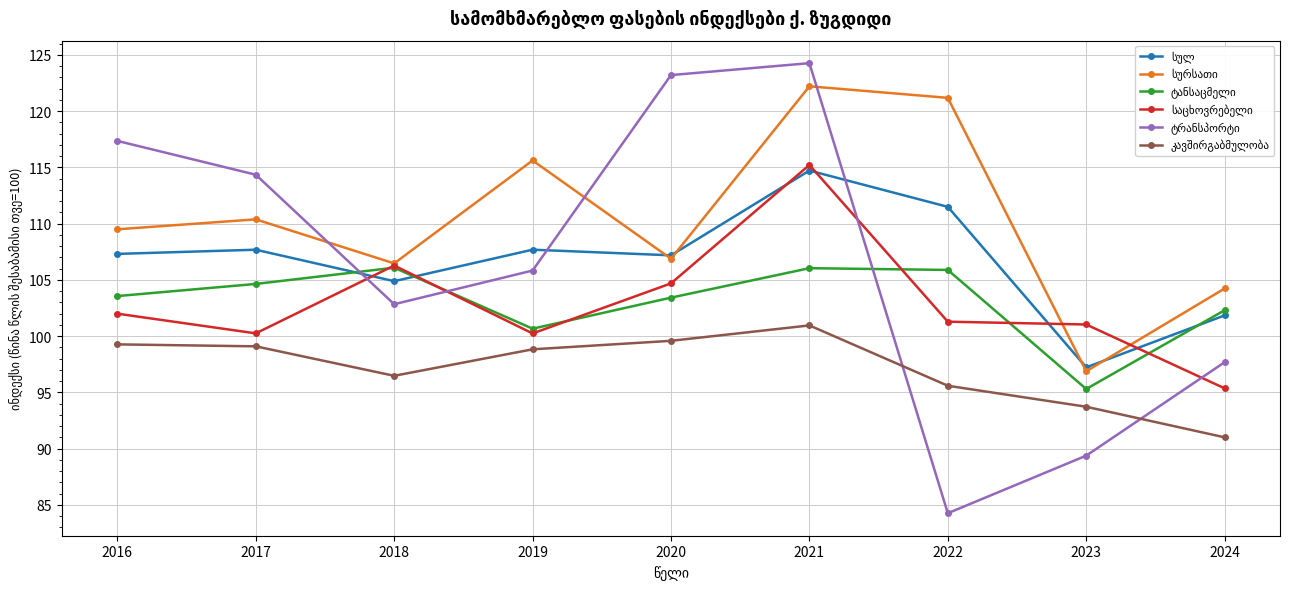

Which label corresponds to the smallest value in the chart?

2022